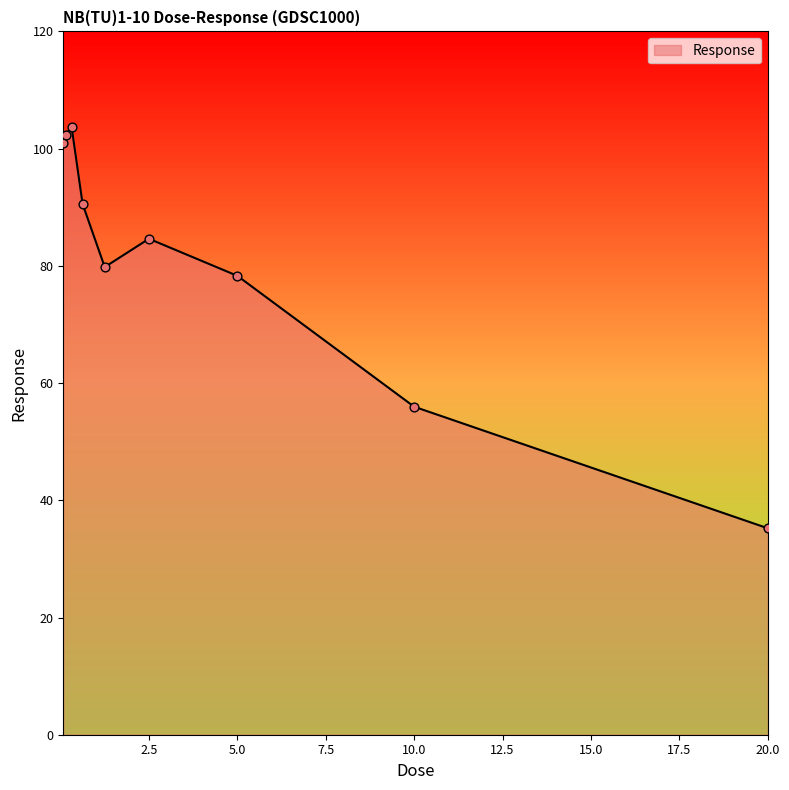

What is the maximum value shown in the chart?

103.7